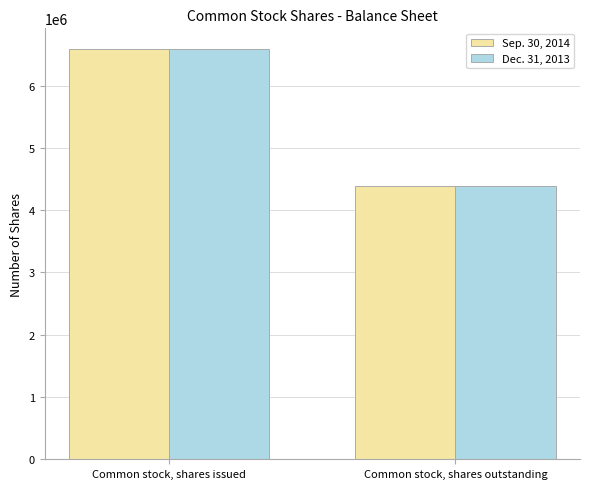

What value does the Dec. 31, 2013 series have at Common stock, shares issued, to the nearest 100?

6591800